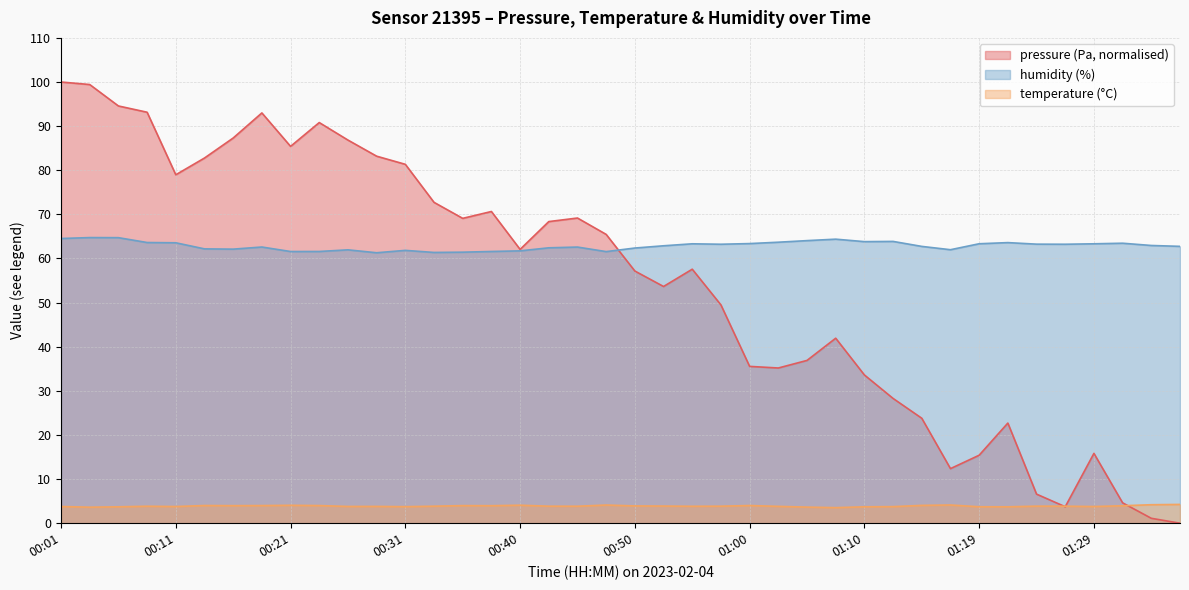

What is the sum of all temperature values?

155.4